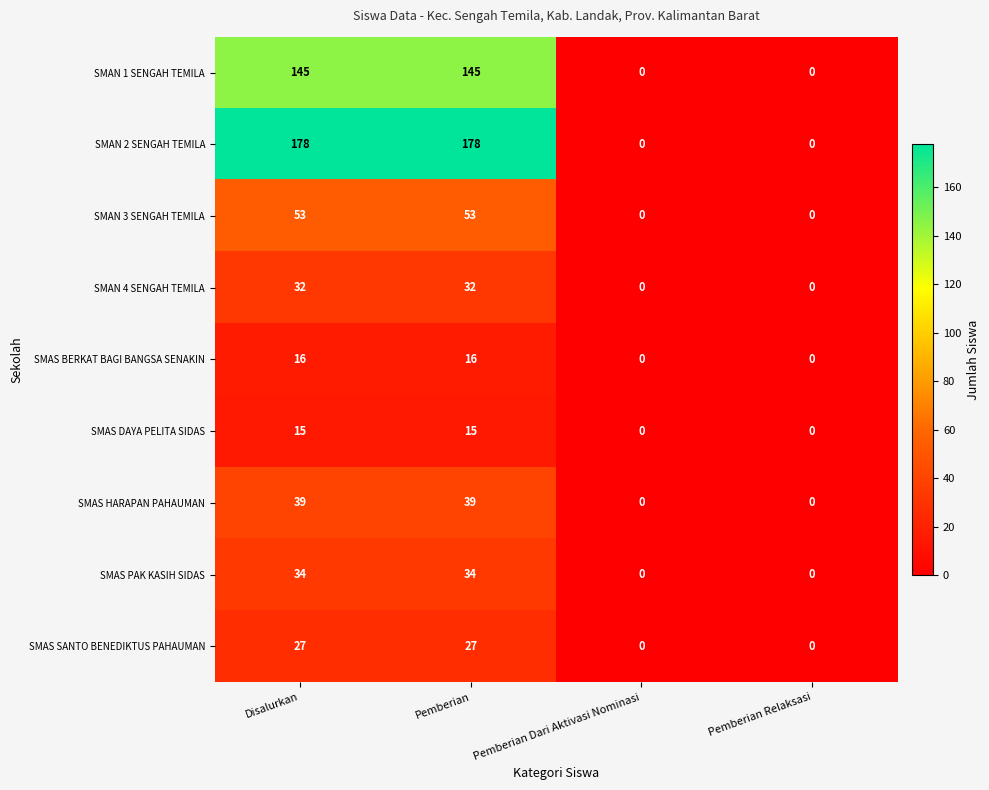

True or false: SMAS DAYA PELITA SIDAS has a value of 15 at Disalurkan.

True